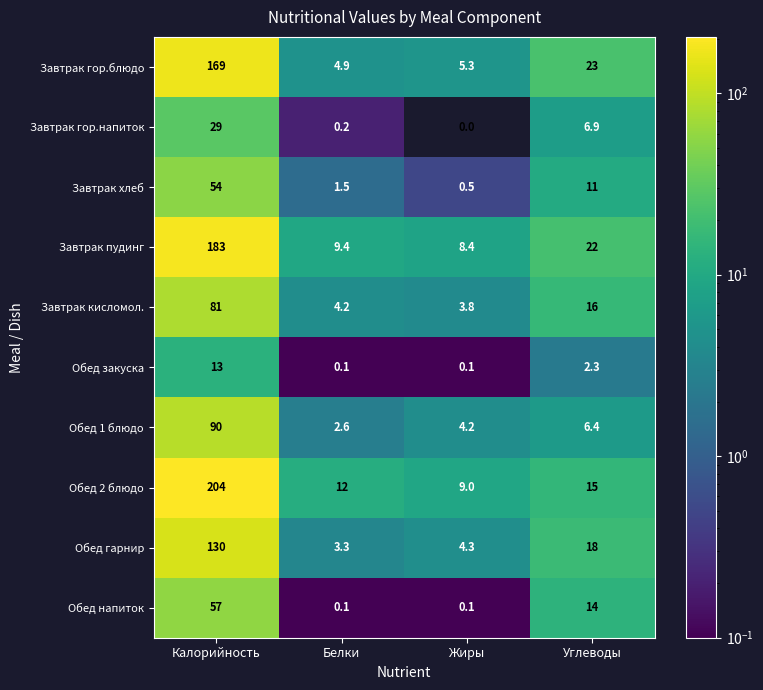

Which category has the lowest value across all series?

Жиры